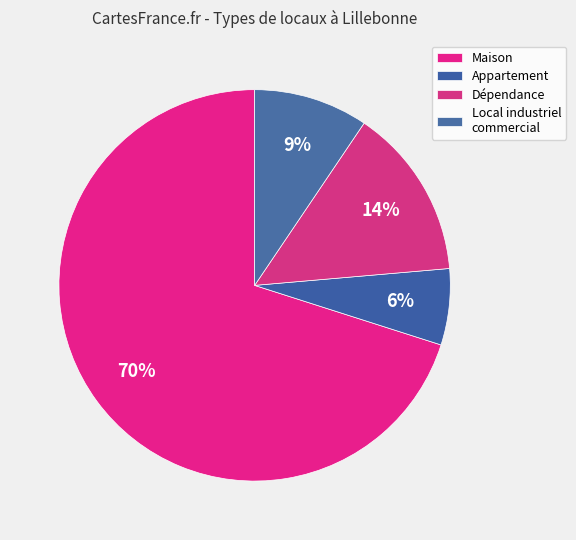

How many slices are in this pie chart?

4